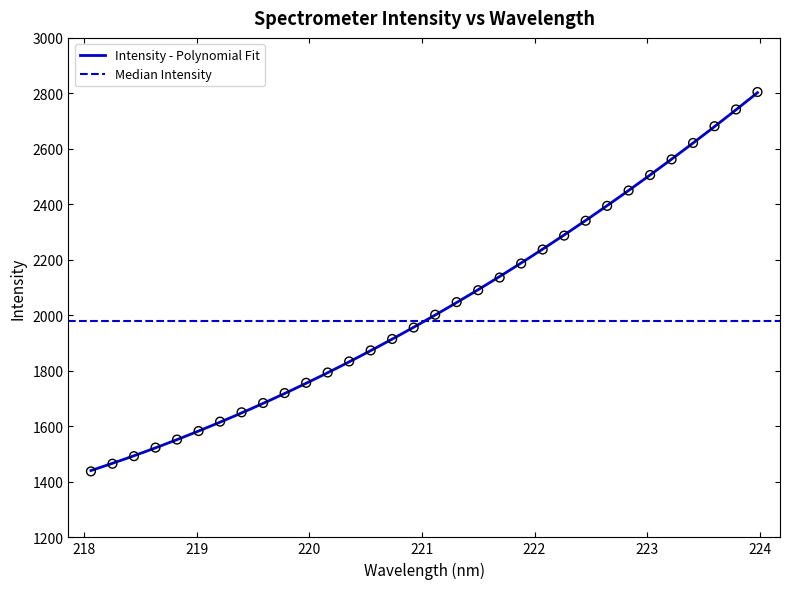

What is the change in value from 221.3083 to 223.408?

+573.5